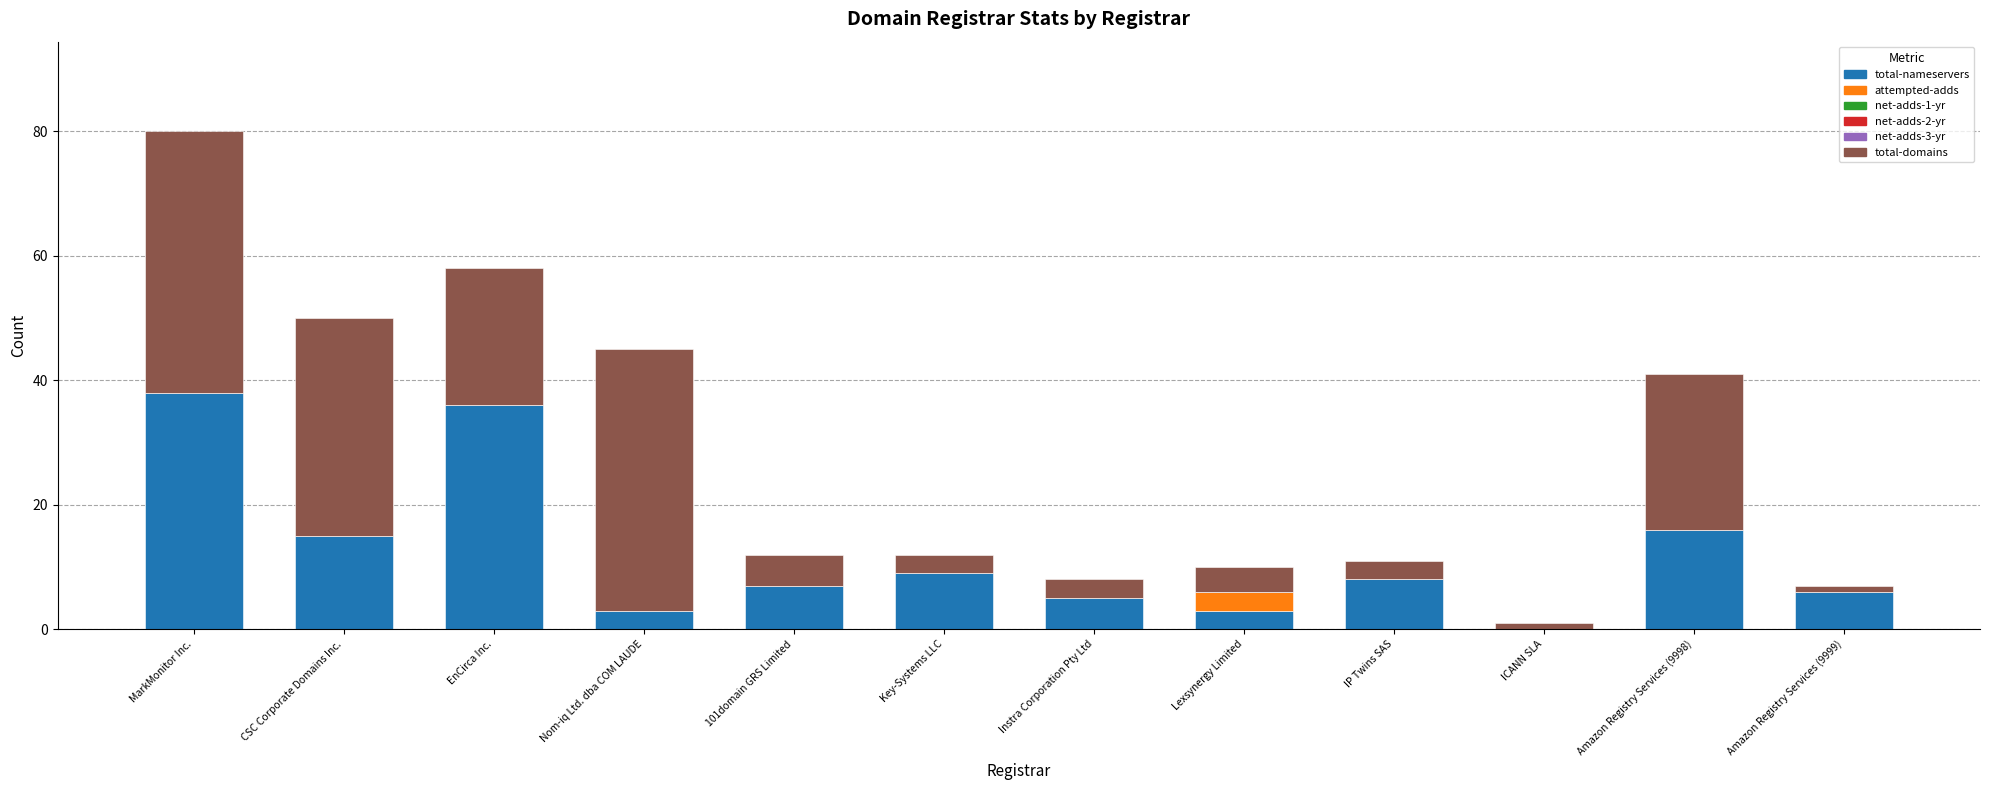

The value of total-nameservers at Amazon Registry Services (9998) is 16. True or false?

True